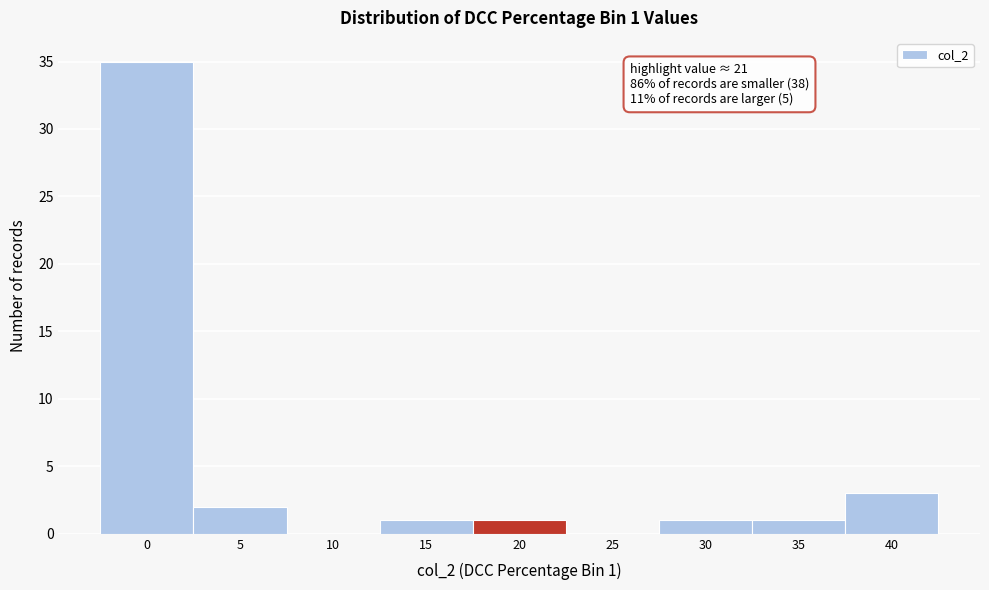

Reading left to right, transcribe all the data shown in this chart.

0=35	5=2	10=0	15=1	20=1	25=0	30=1	35=1	40=3